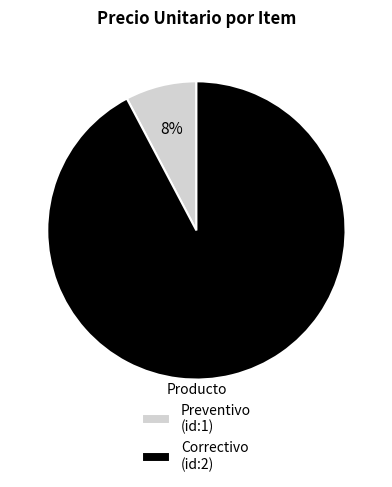

Count the number of slices in the pie.

2